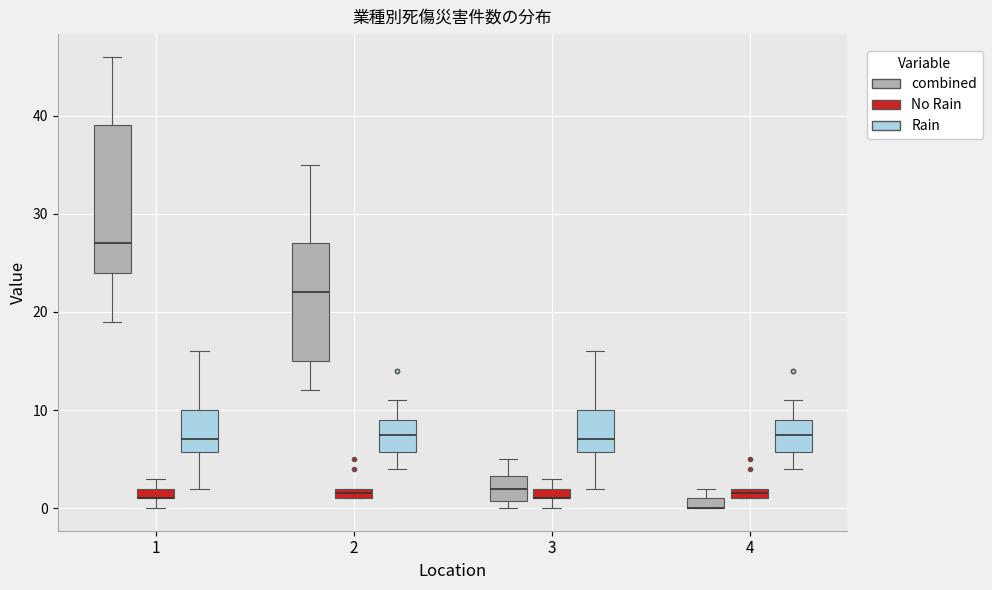

Which box is the tallest, from its lower edge to its upper edge?

1 (combined)